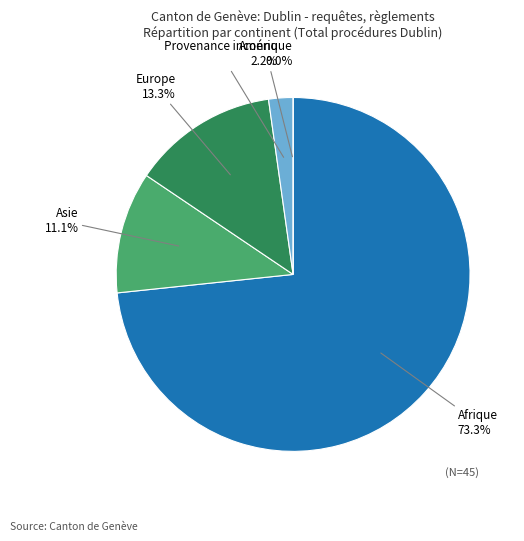

Is it true that Asie is 19% of the pie?

False